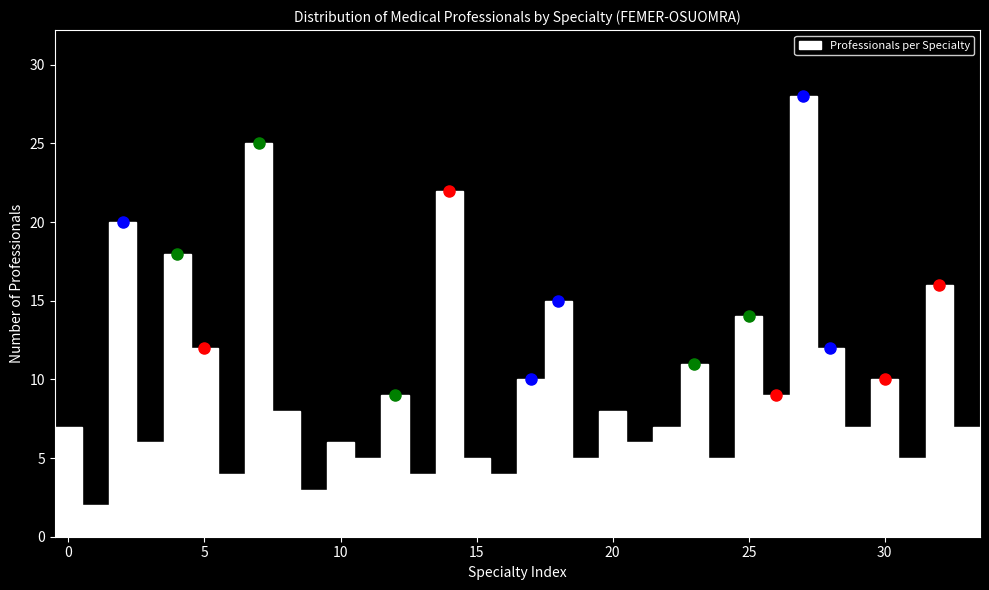

Around what value on the x-axis is the tallest bar? Give the approximate position of its centre, as read against the axis.

27.0